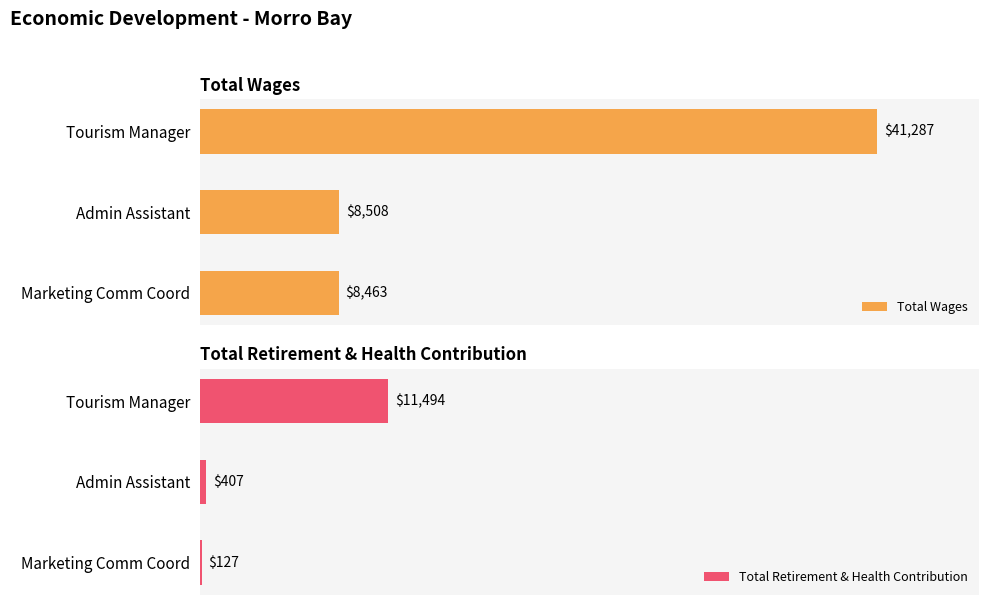

What is the value of the Total Retirement & Health Contribution bar at the 2nd from the left?

407